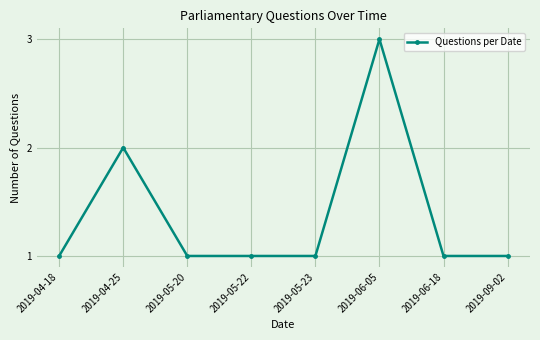

Which category has the highest value across all series?

2019-06-05